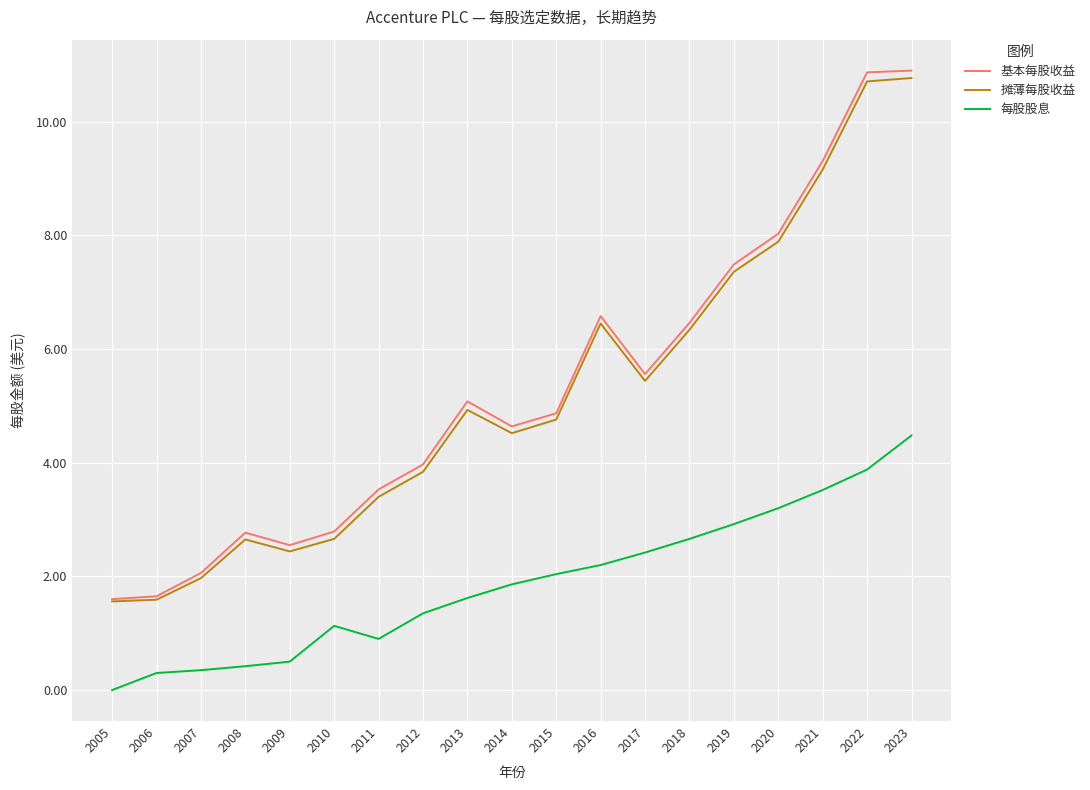

List the series in order of their peak value, highest first.

基本每股收益, 摊薄每股收益, 每股股息